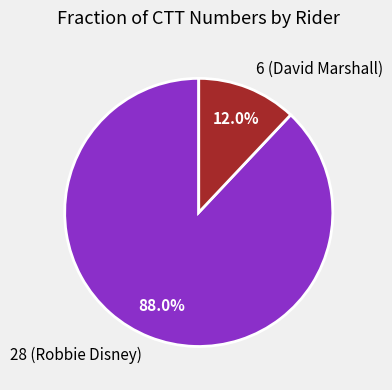

Approximately how many times larger is the value at 6 (David Marshall) compared to 28 (Robbie Disney)?

0.1